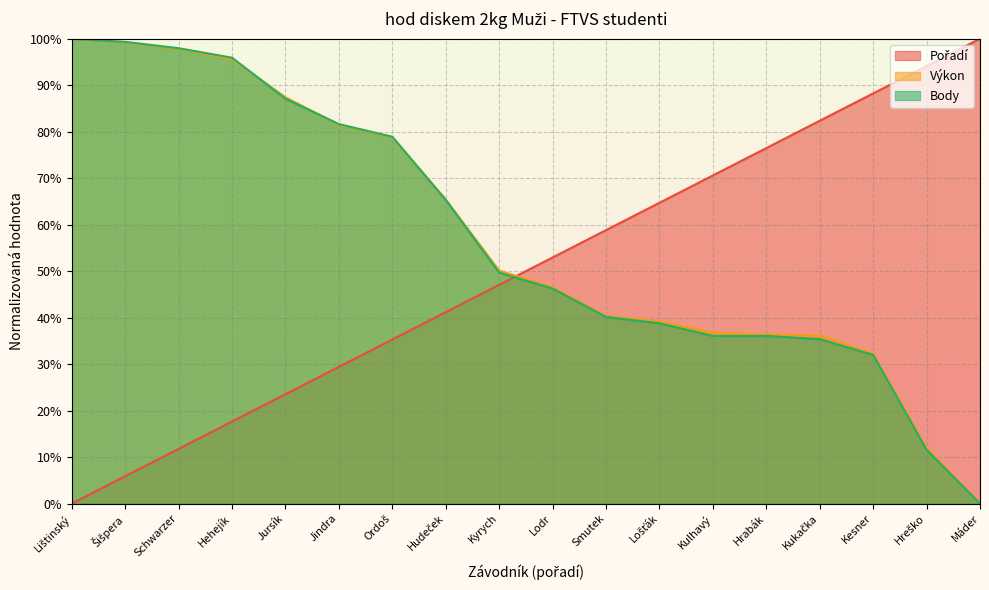

True or false: Pořadí and Body intersect in this chart.

True